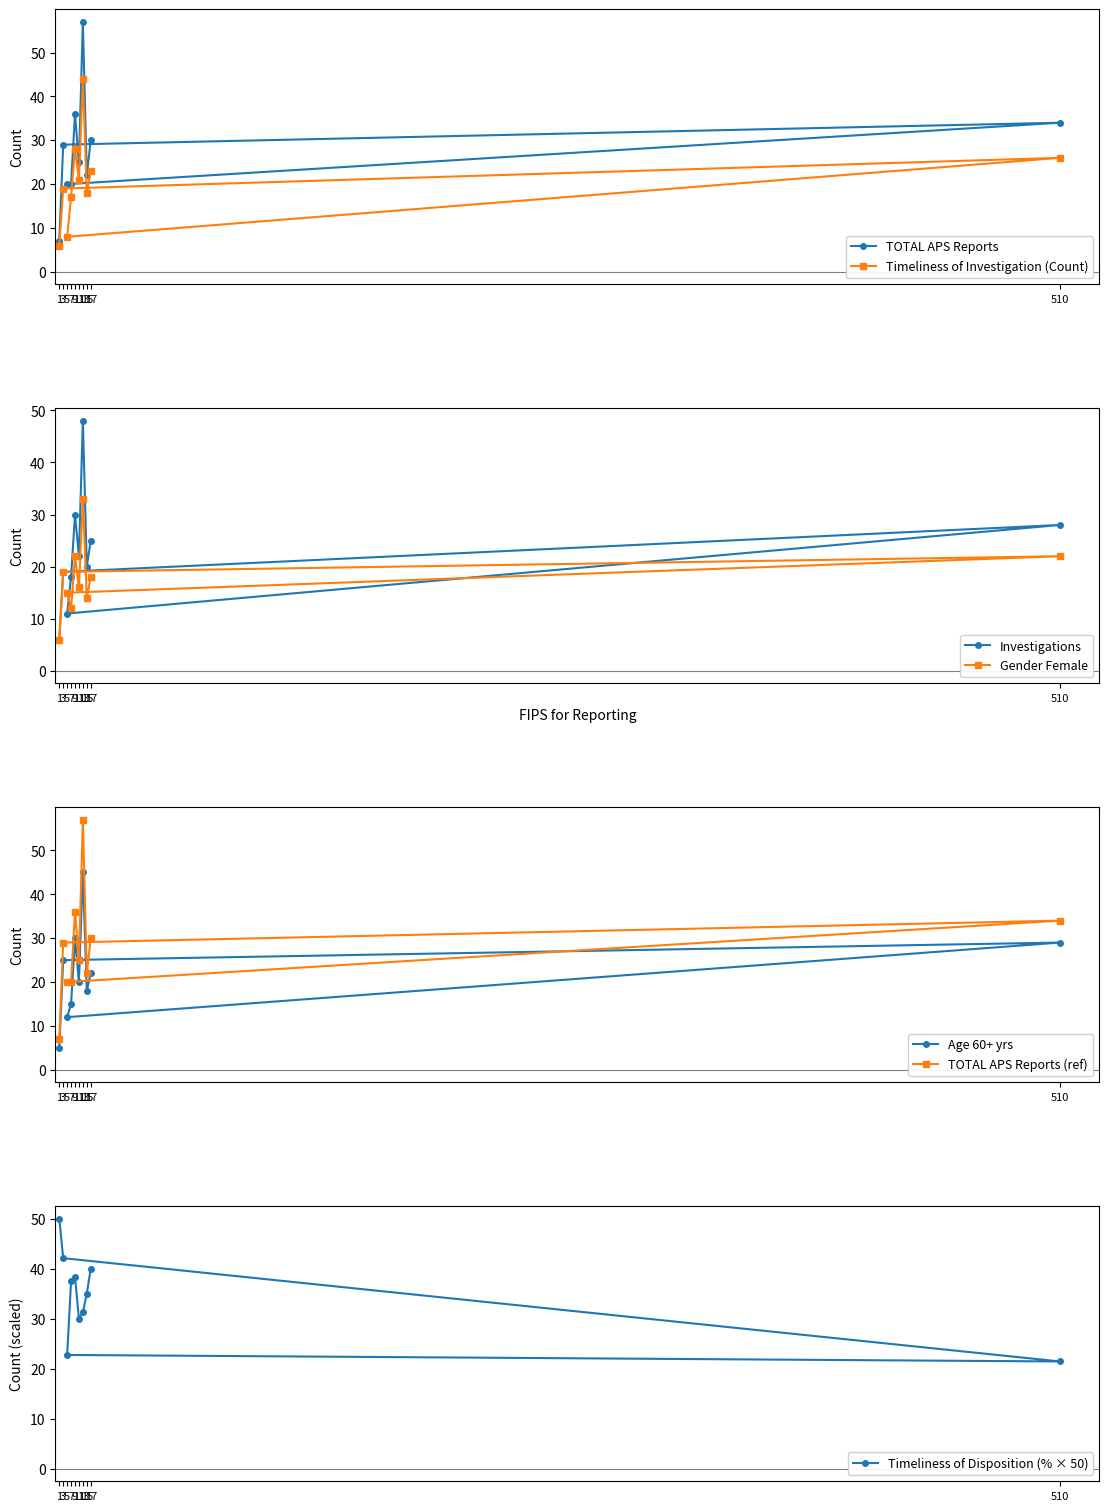

Reading left to right, transcribe all the data shown in this chart.

TOTAL APS Reports: 7.0	29.0	34.0	20.0	20.0	36.0	25.0	57.0	22.0	30.0
Investigations: 6.0	19.0	28.0	11.0	18.0	30.0	22.0	48.0	20.0	25.0
Age 60+ yrs: 5.0	25.0	29.0	12.0	15.0	30.0	20.0	45.0	18.0	22.0
Gender Female: 6.0	19.0	22.0	15.0	12.0	22.0	16.0	33.0	14.0	18.0
Timeliness of Investigation (Count): 6.0	19.0	26.0	8.0	17.0	28.0	21.0	44.0	18.0	23.0
Timeliness of Disposition (%): 50.0	42.1	21.4	22.8	37.5	38.4	30.0	31.2	35.0	40.0